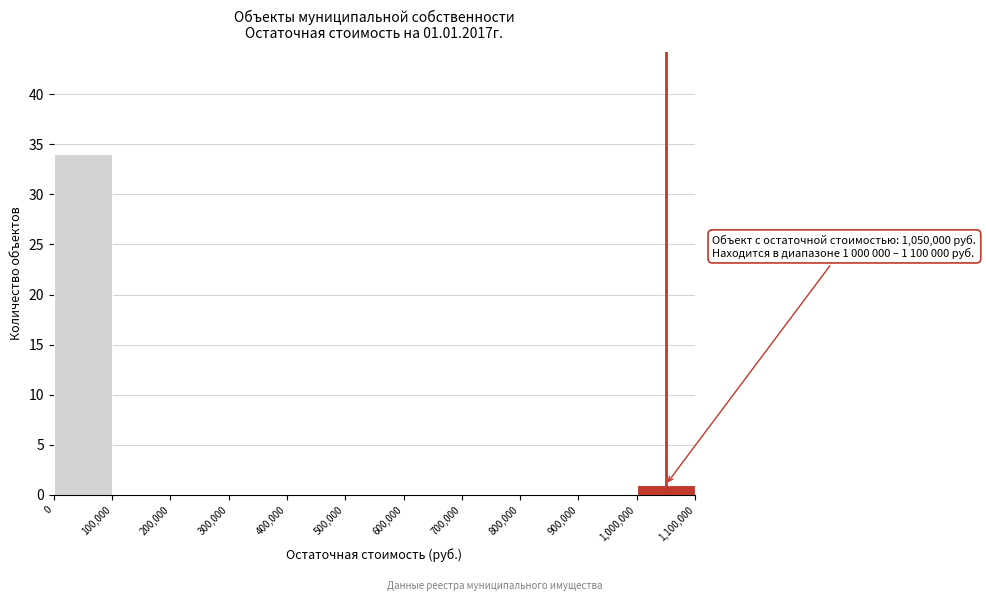

Which range on the x-axis has the tallest bar?

0 to 100,000